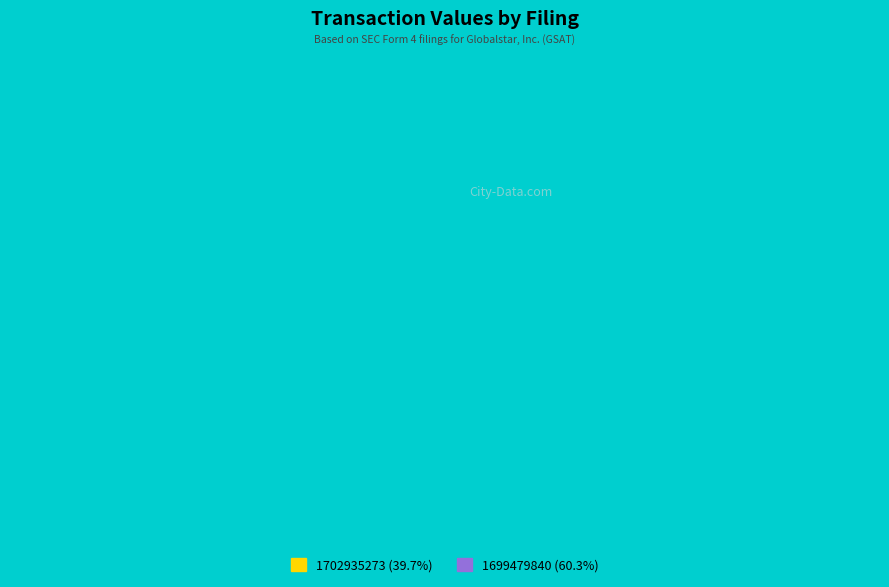

What percentage do wk-form4_1699479840.xml and wk-form4_1702935273.xml together represent?

100.0%